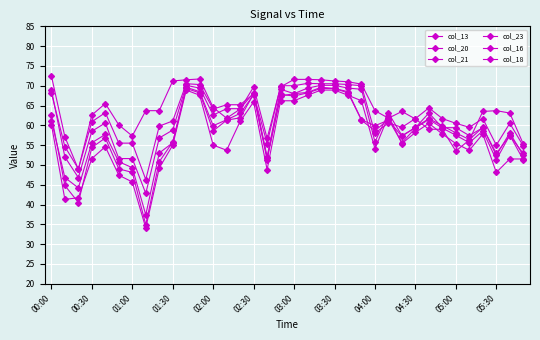

What is the sum of all col_20 values?

2122.4